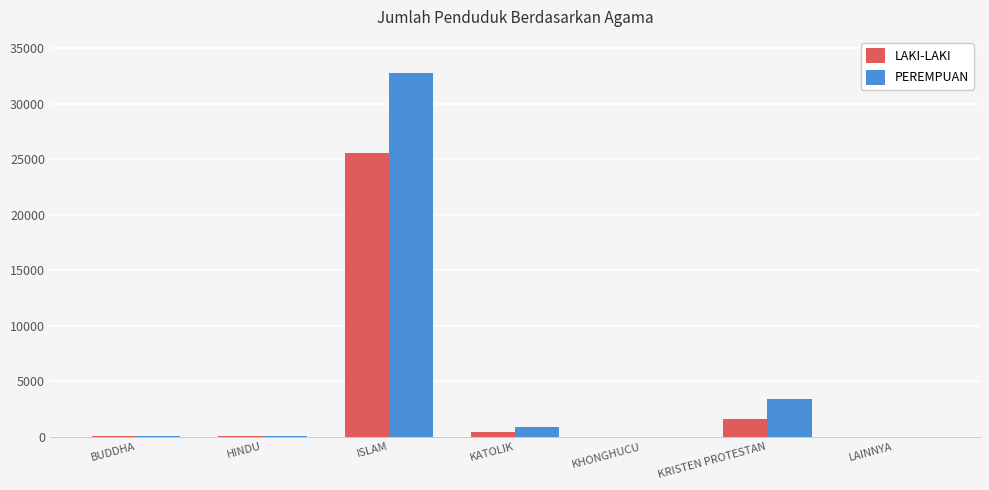

Which series changed the most between BUDDHA and KRISTEN PROTESTAN?

PEREMPUAN